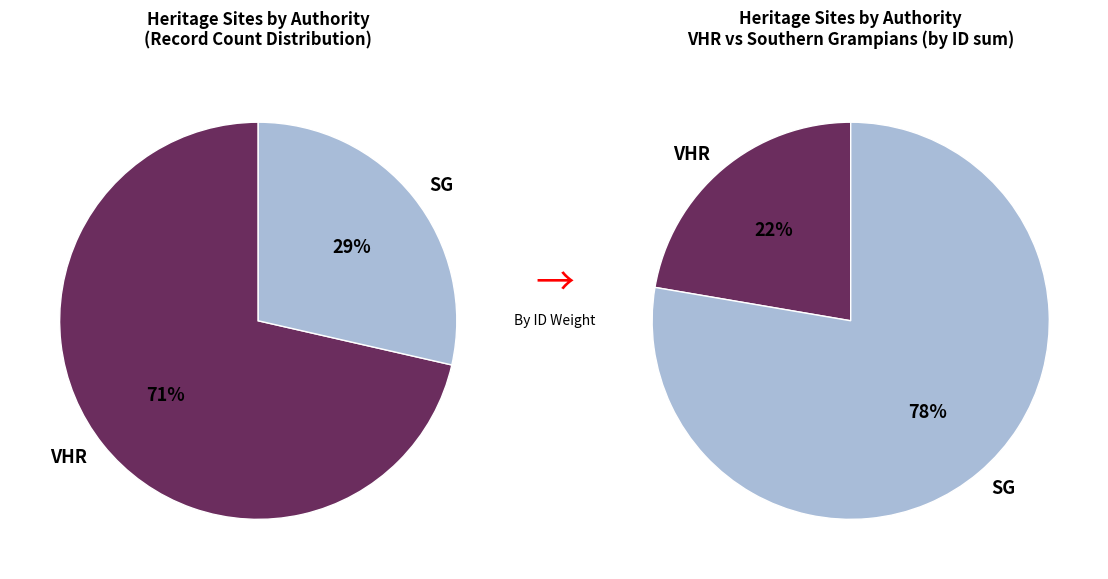

The TORBANK WOOLSHED slice represents 28% of the pie. True or false?

False